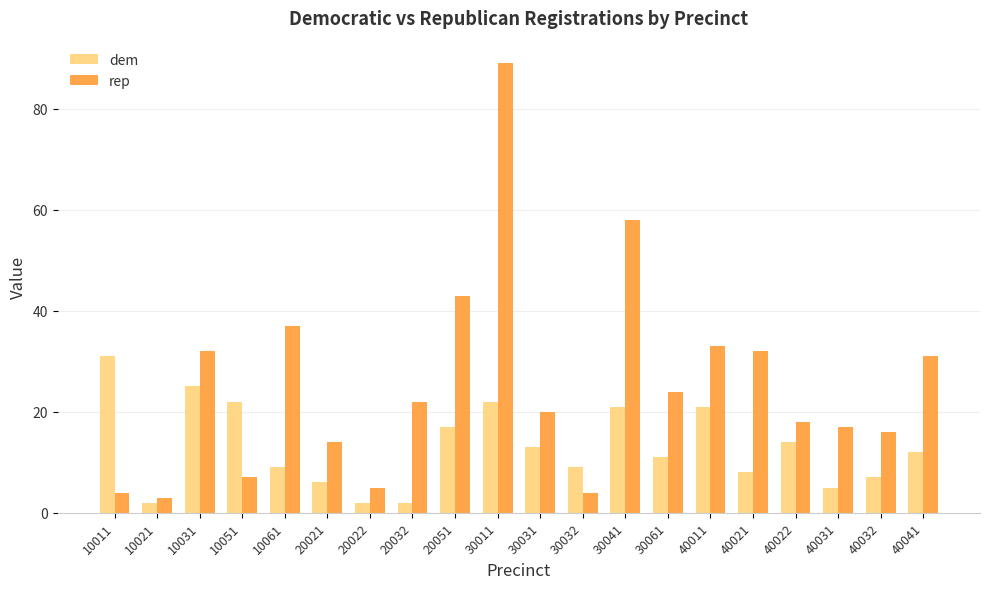

List the series in order of their peak value, highest first.

rep, dem